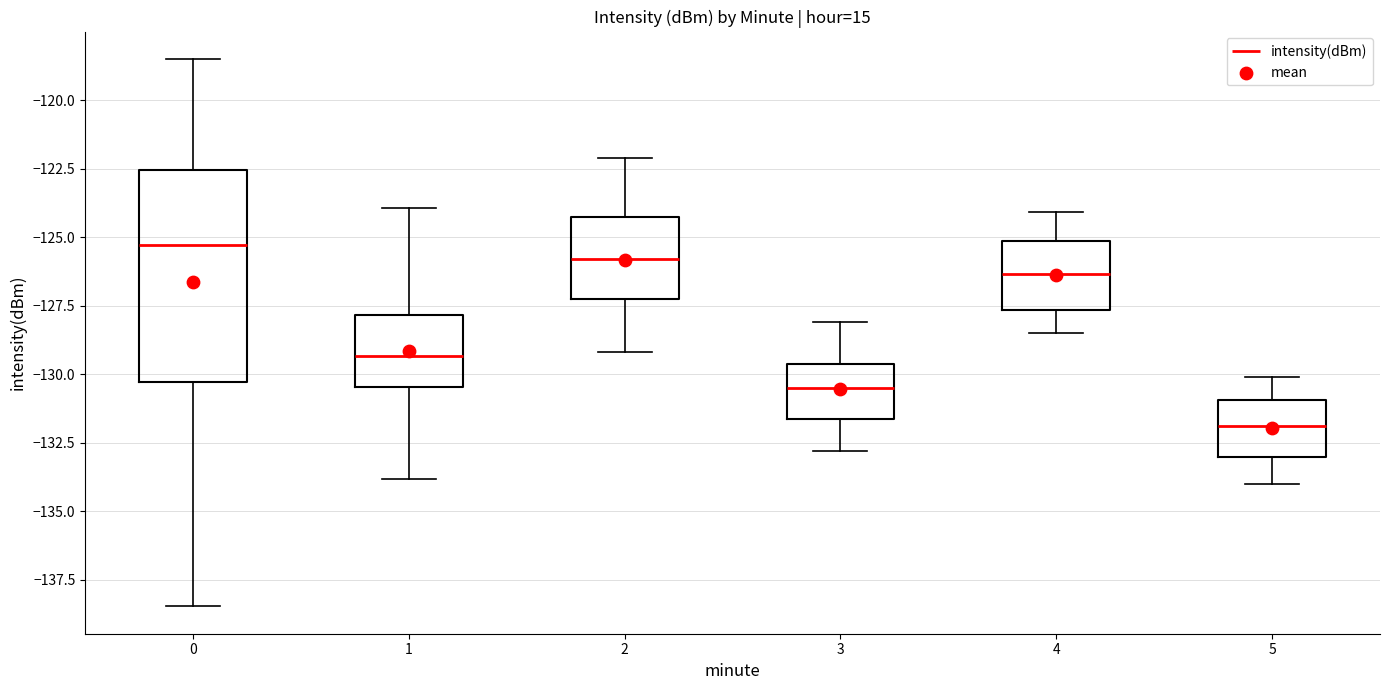

Reading left to right, transcribe this box plot: for each box, give where its median line is, the range the box spans, and where its two whiskers end, as read against the y-axis. The values are not printed on the chart, so give them approximately, as read against the axis.

0: median -125.5, box -130.5 to -122.5, whiskers -138.5 to -118.5
1: median -129.5, box -130.5 to -128.0, whiskers -134.0 to -124.0
2: median -126.0, box -127.0 to -124.5, whiskers -129.0 to -122.0
3: median -130.5, box -131.5 to -129.5, whiskers -133.0 to -128.0
4: median -126.5, box -127.5 to -125.0, whiskers -128.5 to -124.0
5: median -132.0, box -133.0 to -131.0, whiskers -134.0 to -130.0